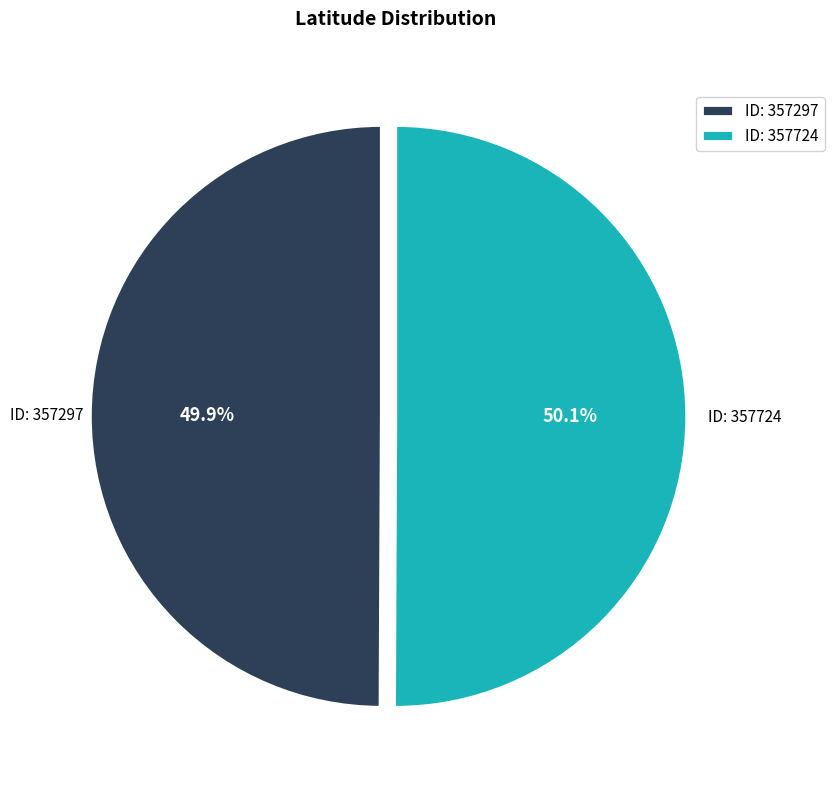

Does any single category account for the majority?

Yes